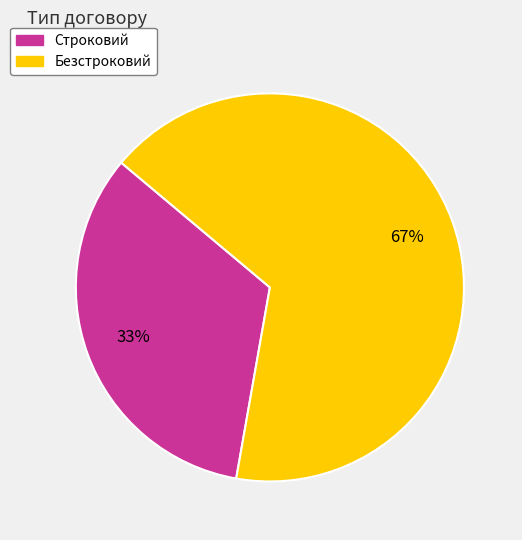

Combined, do Строковий and Безстроковий account for over 50%?

Yes